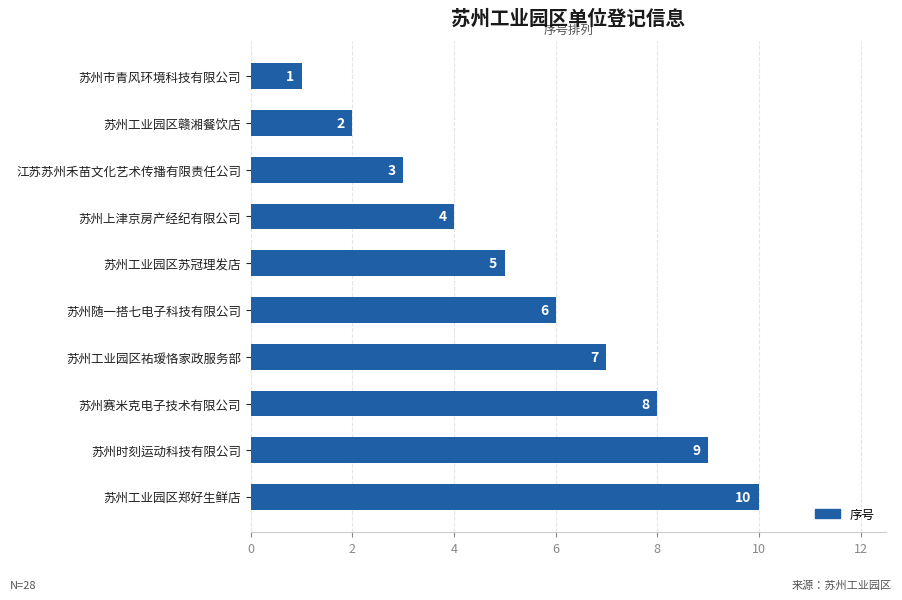

Rank the categories by value from highest to lowest.

苏州工业园区郑好生鲜店, 苏州时刻运动科技有限公司, 苏州赛米克电子技术有限公司, 苏州工业园区祐瑷恪家政服务部, 苏州随一搭七电子科技有限公司, 苏州工业园区苏冠理发店, 苏州上津京房产经纪有限公司, 江苏苏州禾苗文化艺术传播有限责任公司, 苏州工业园区赣湘餐饮店, 苏州市青风环境科技有限公司